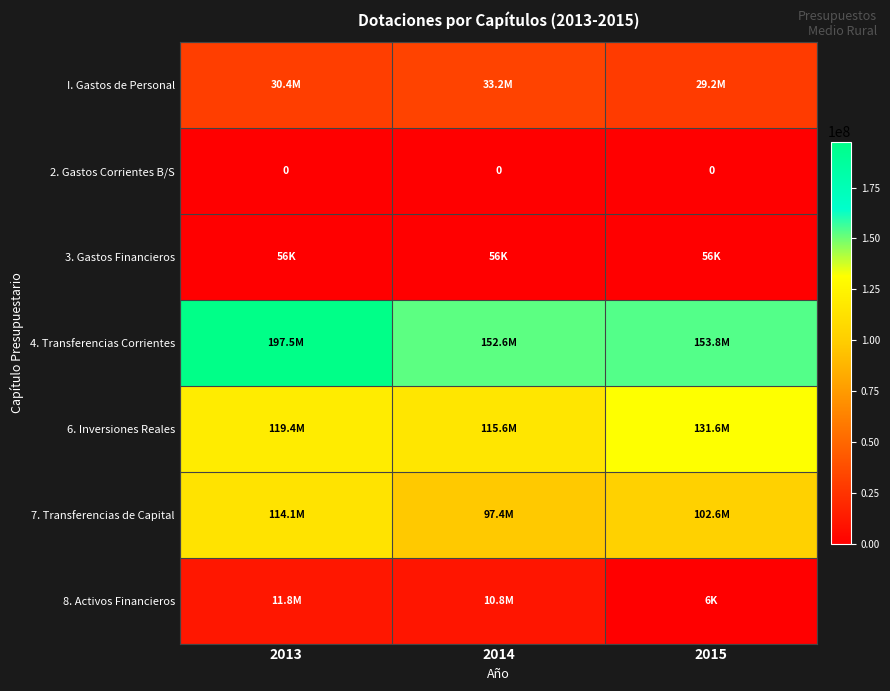

What is the sum of all 8. Activos Financieros values?

22608320